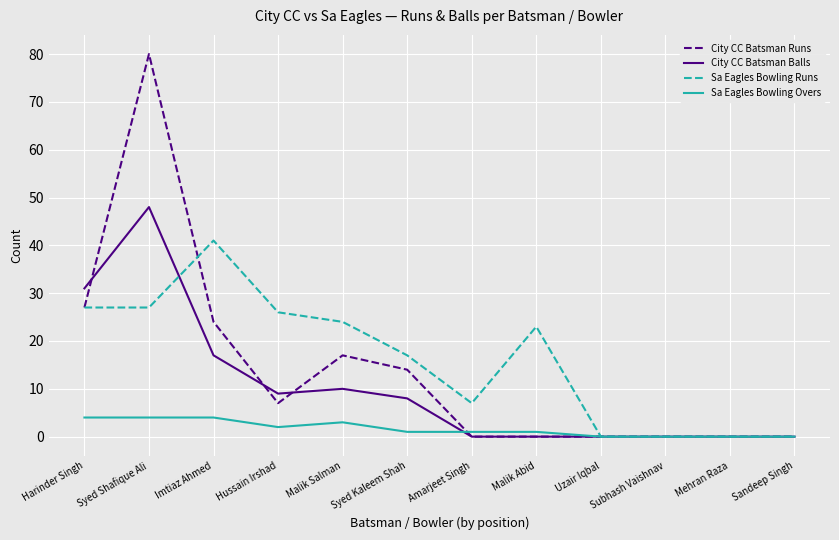

Is the value of Sa Eagles Bowling Runs at Harinder Singh greater than the value of Sa Eagles Bowling Overs at Uzair Iqbal?

Yes